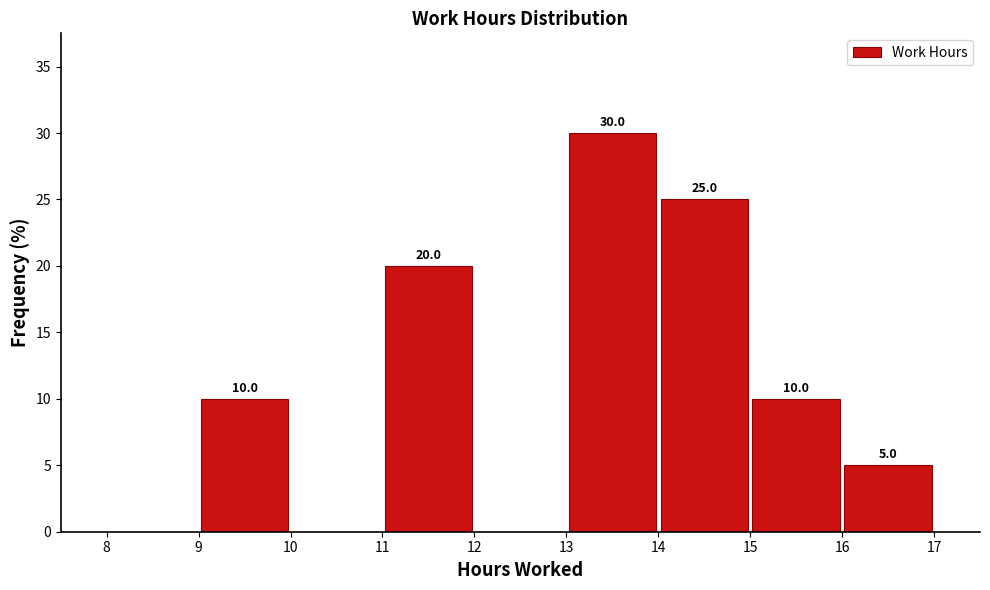

Over which range of the x-axis is the bar tallest?

13 to 14